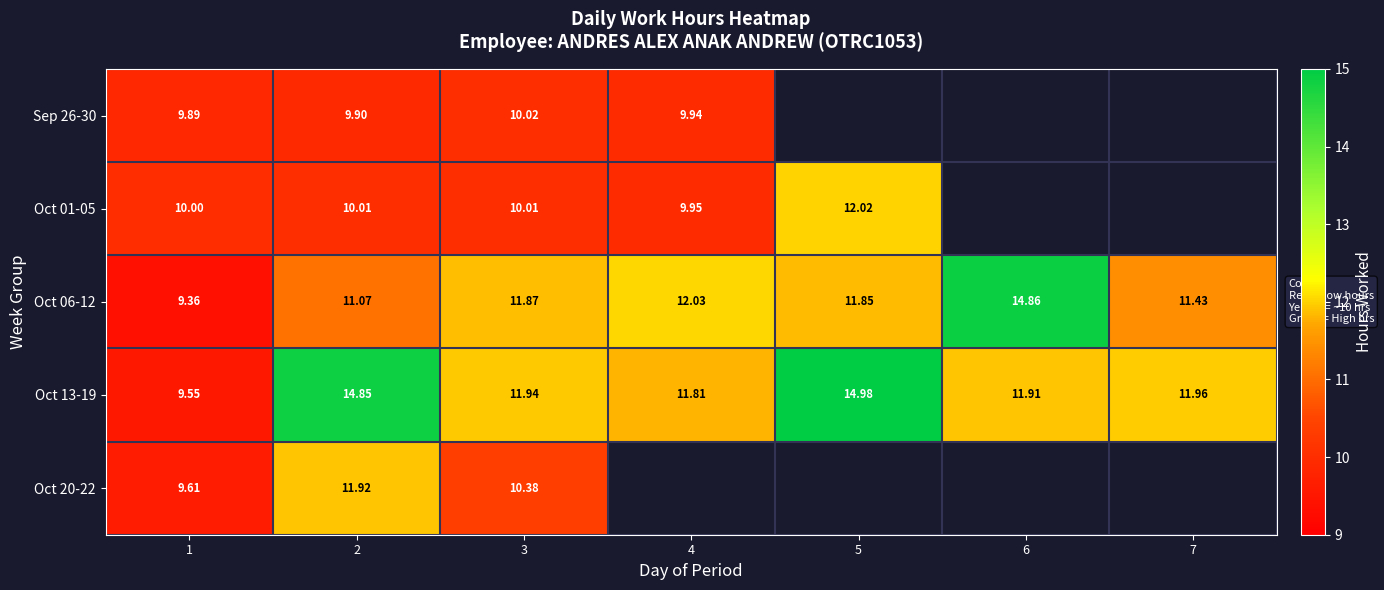

What is the difference between the maximum and minimum values in the Oct 01-05 series?

2.1